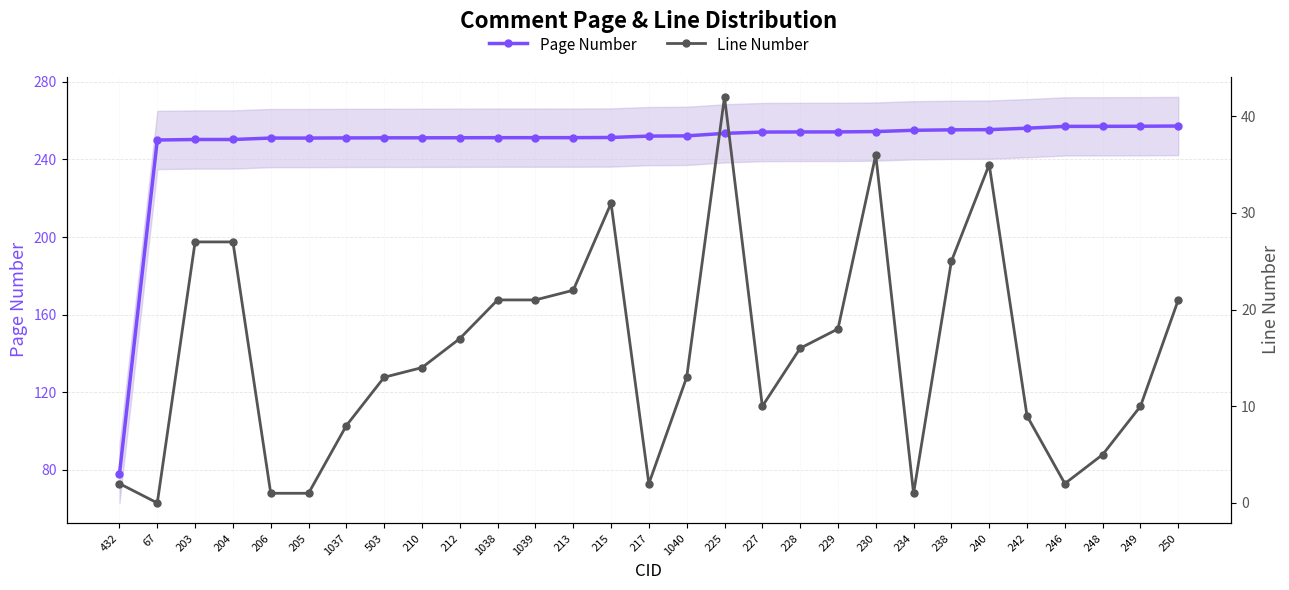

Reading left to right, extract all data points from this chart.

Page Number: 432=78.0	67=250.0	203=250.3	204=250.3	206=251.0	205=251.0	1037=251.1	503=251.1	210=251.1	212=251.2	1038=251.2	1039=251.2	213=251.2	215=251.3	217=252.0	1040=252.1	225=253.4	227=254.1	228=254.2	229=254.2	230=254.4	234=255.0	238=255.2	240=255.3	242=256.1	246=257.0	248=257.1	249=257.1	250=257.2
Line Number: 432=2.0	67=0.0	203=27.0	204=27.0	206=1.0	205=1.0	1037=8.0	503=13.0	210=14.0	212=17.0	1038=21.0	1039=21.0	213=22.0	215=31.0	217=2.0	1040=13.0	225=42.0	227=10.0	228=16.0	229=18.0	230=36.0	234=1.0	238=25.0	240=35.0	242=9.0	246=2.0	248=5.0	249=10.0	250=21.0